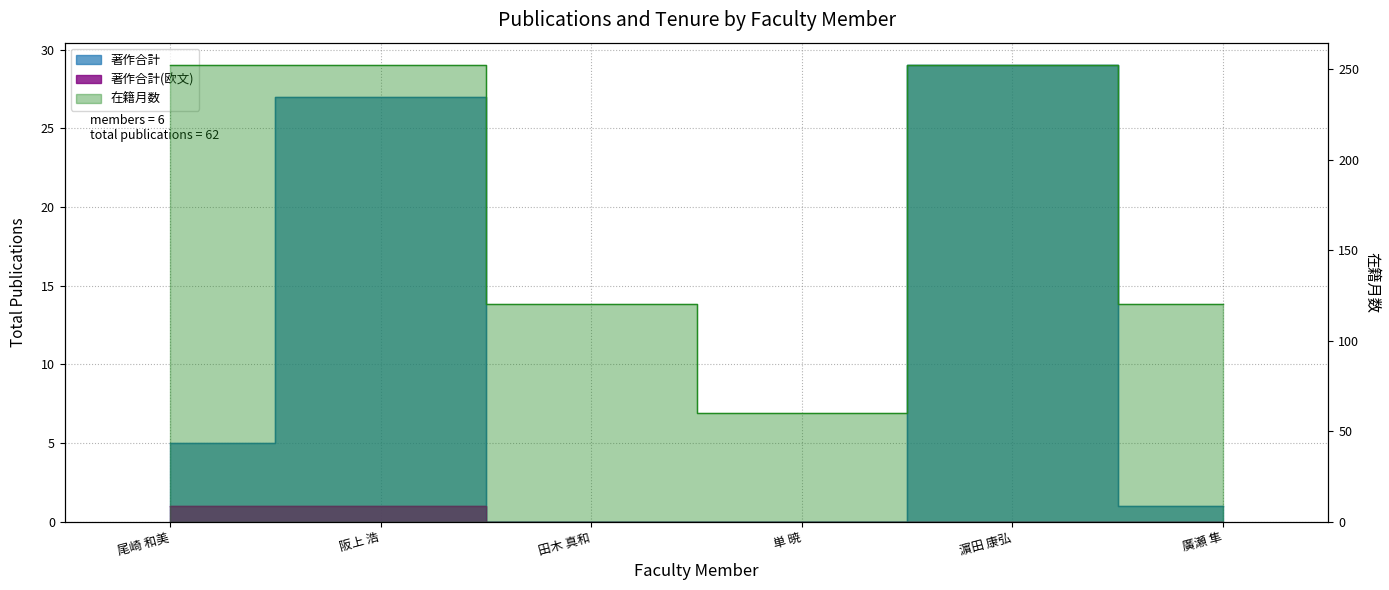

What position from the right is 尾崎 和美?

6